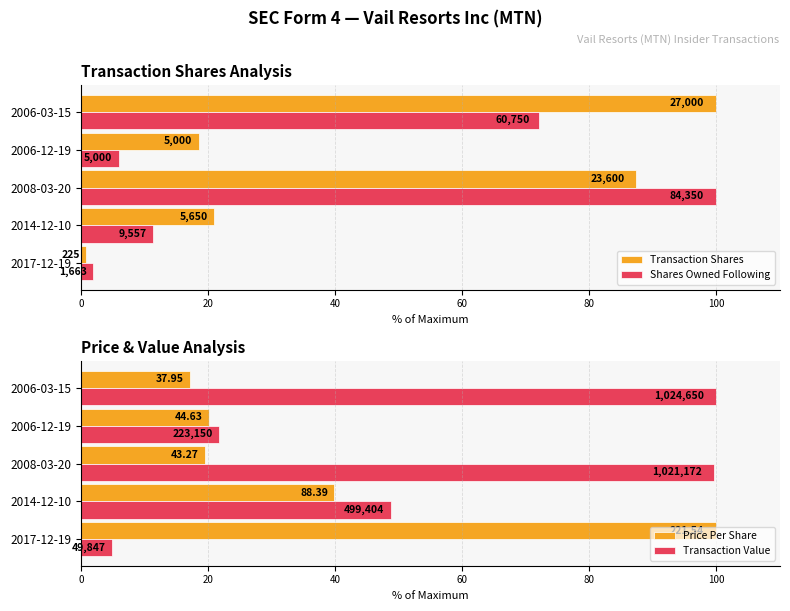

Between 2008-03-20 and 2006-03-15, which is larger?

2006-03-15